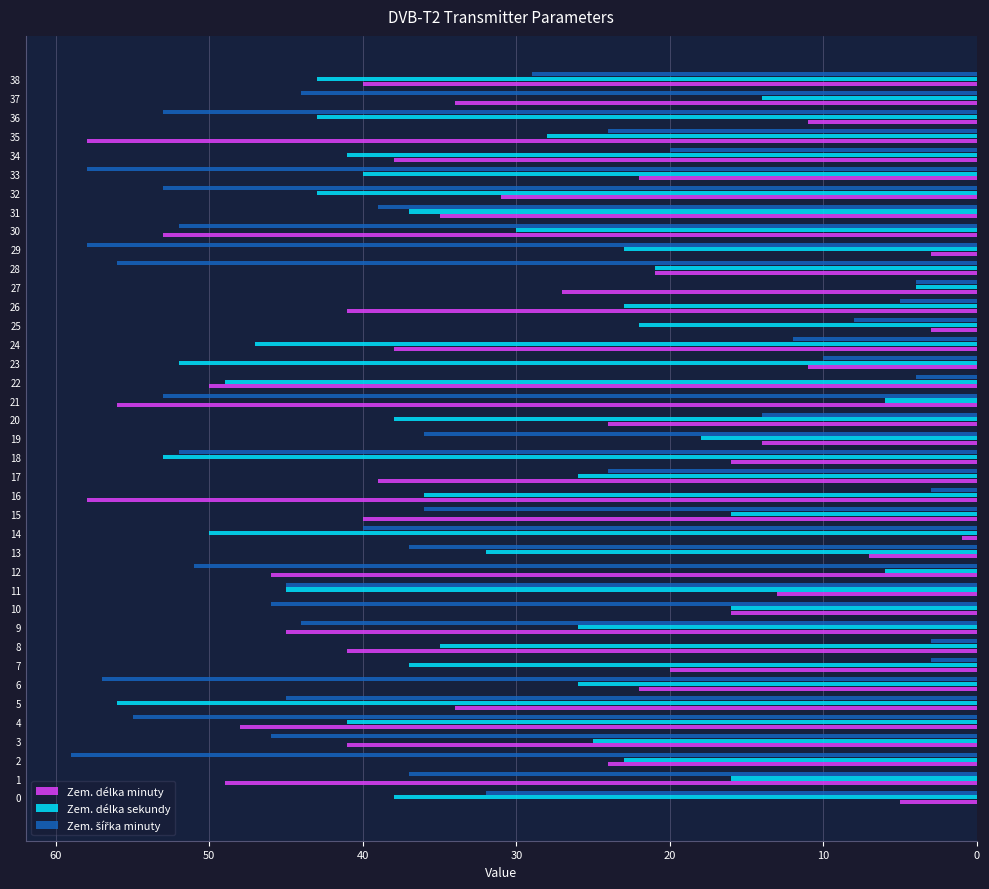

The value of Zem. délka sekundy at 21 is 6. True or false?

True